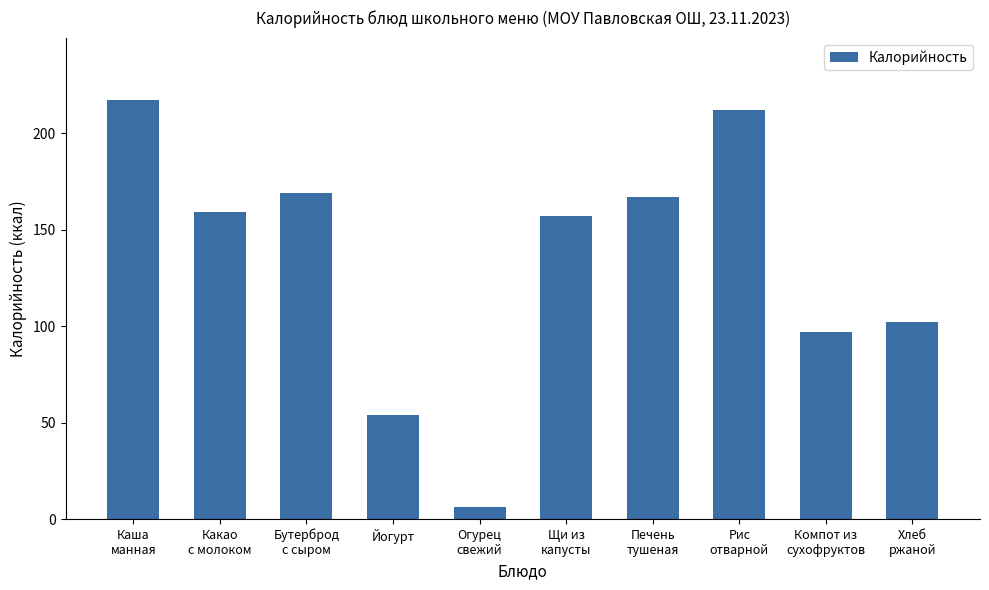

Rank the categories by value from highest to lowest.

Каша
манная, Рис
отварной, Бутерброд
с сыром, Печень
тушеная, Какао
с молоком, Щи из
капусты, Хлеб
ржаной, Компот из
сухофруктов, Йогурт, Огурец
свежий